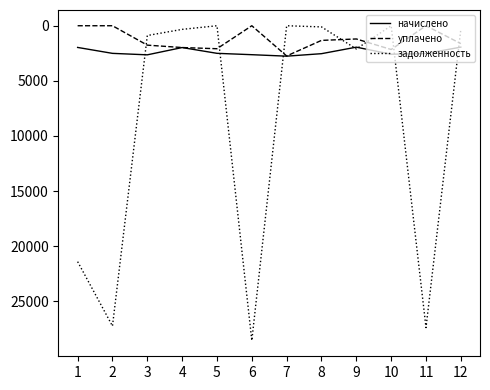

After their last crossing, which series has the higher values: задолженность or уплачено?

уплачено